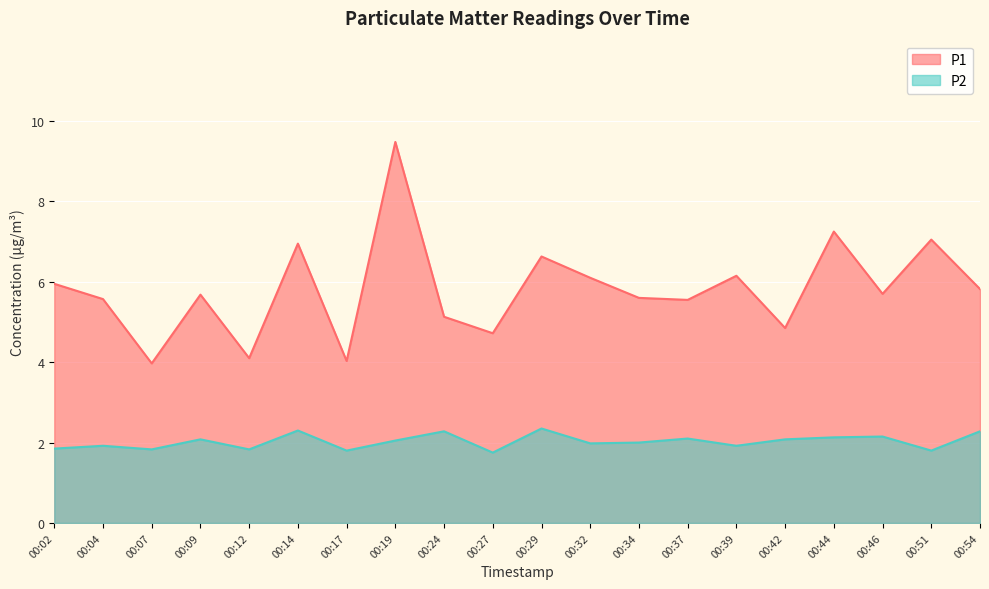

What is the total value across all series at 00:34?

7.6